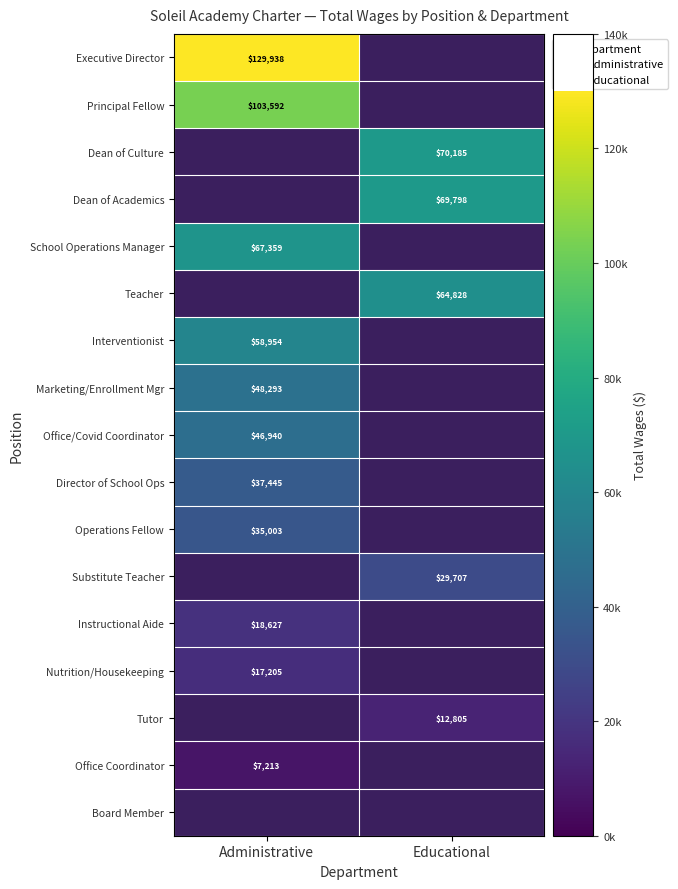

List the labels in order of School Operations Manager value, largest first.

Administrative, Educational